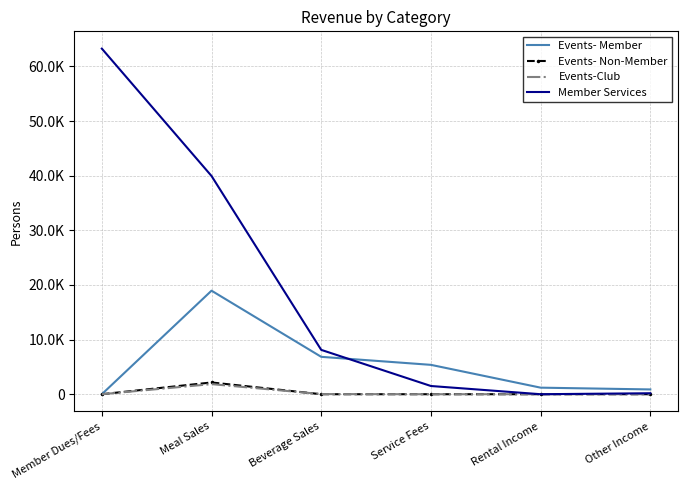

At which label does Events- Member reach its minimum?

Member Dues/Fees